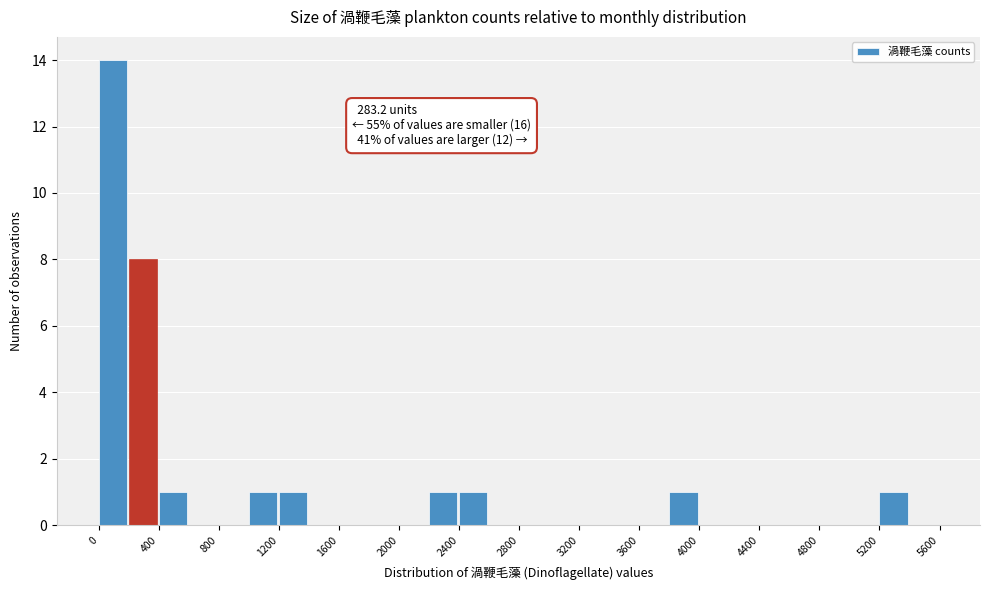

Which range on the x-axis has the tallest bar?

0 to 200